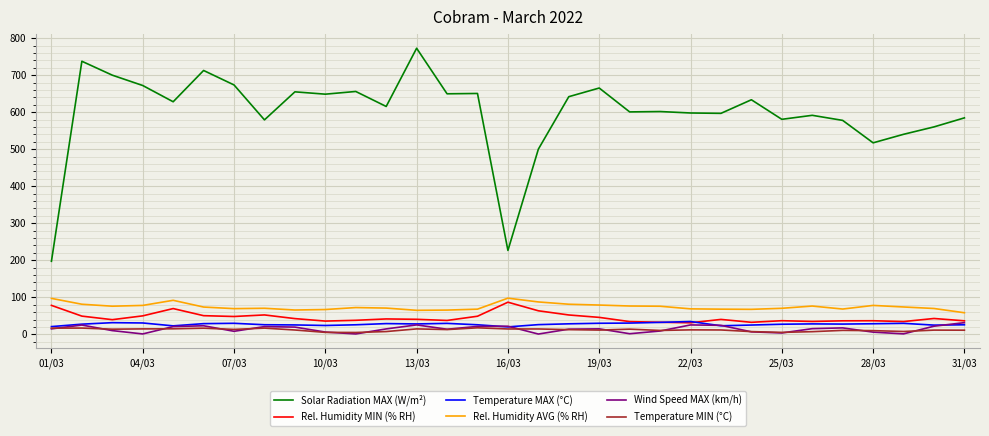

What is the maximum value for Rel. Humidity MIN (% RH)?

86.8